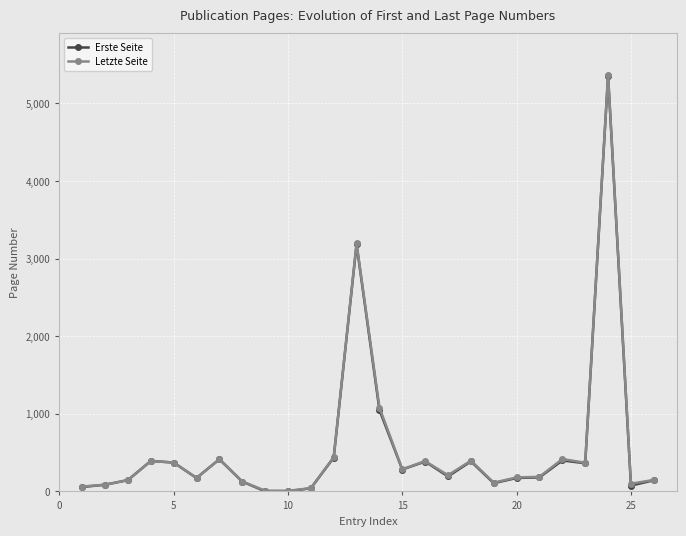

What is the minimum value shown in the chart?

1